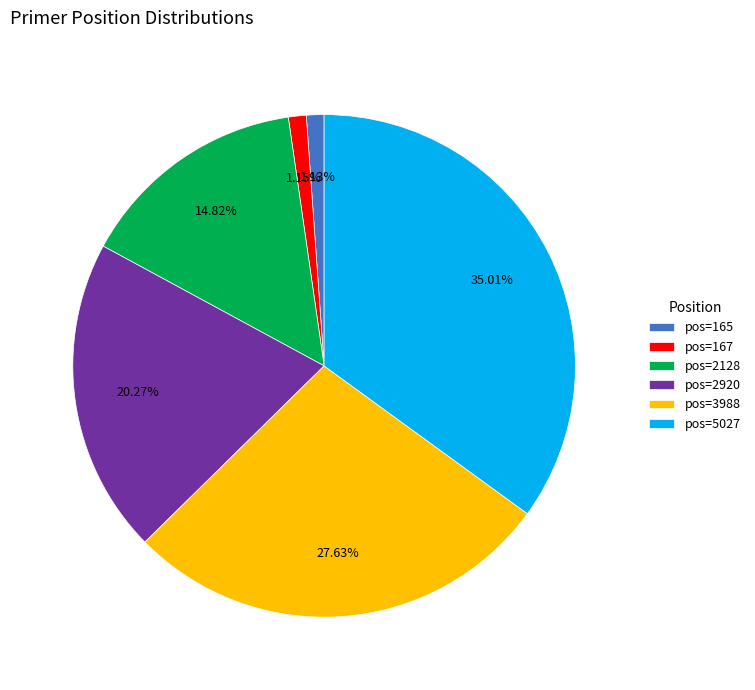

Between pos=3988 and pos=165, which is larger?

pos=3988